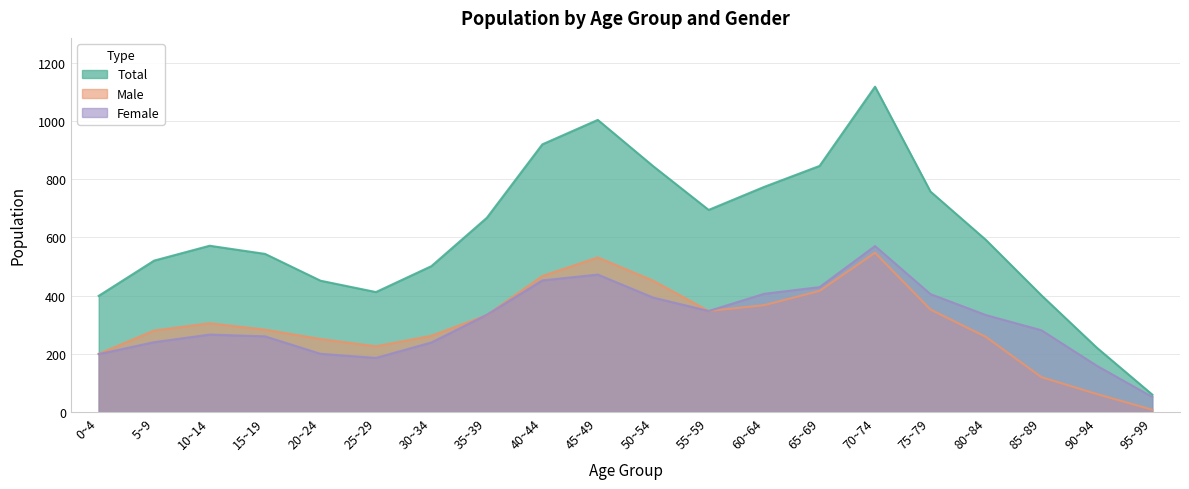

Between which two adjacent categories do Female and Male first intersect?

30~34 and 35~39